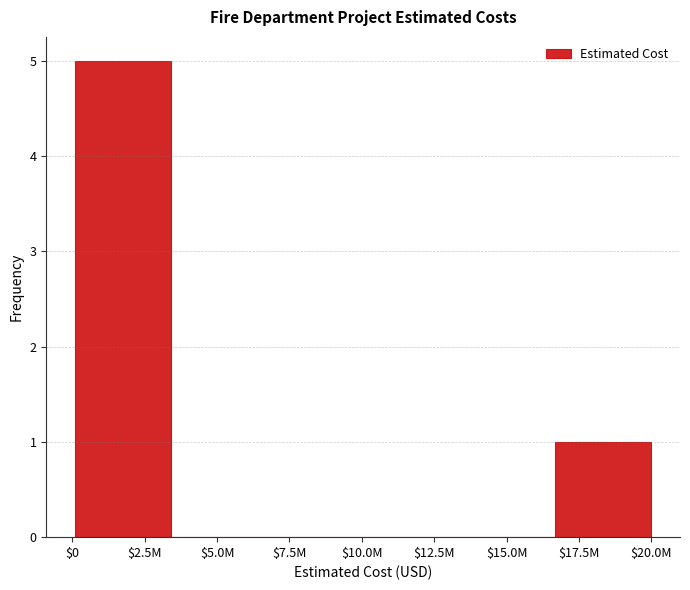

At which category does the chart reach its peak across all series?

$2.5M